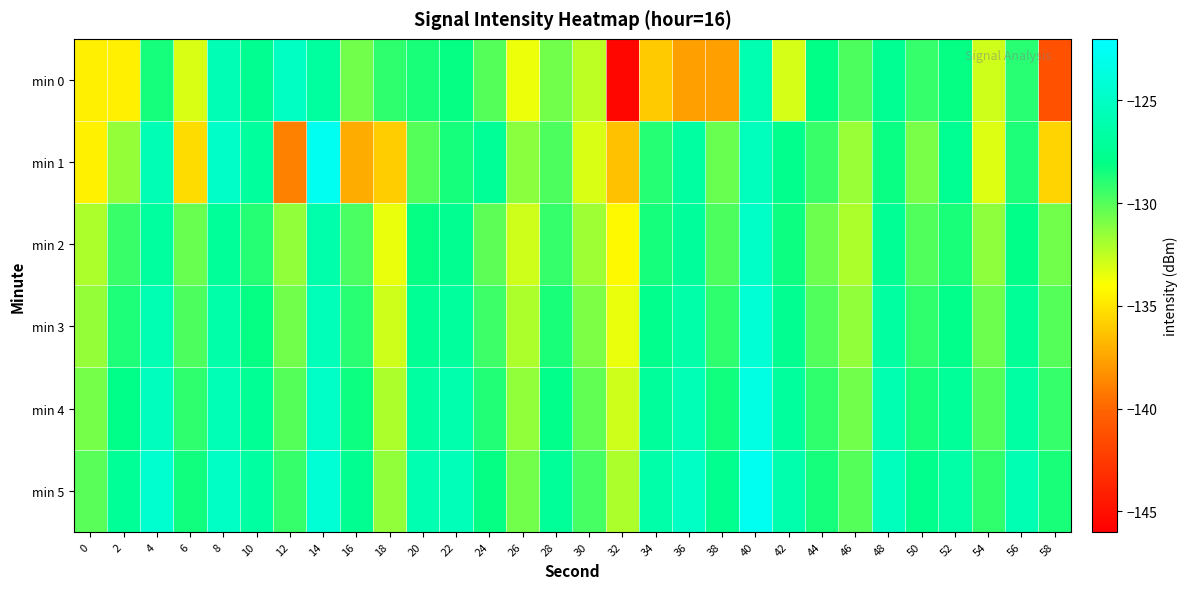

At which category is the sum across all series the highest?

40